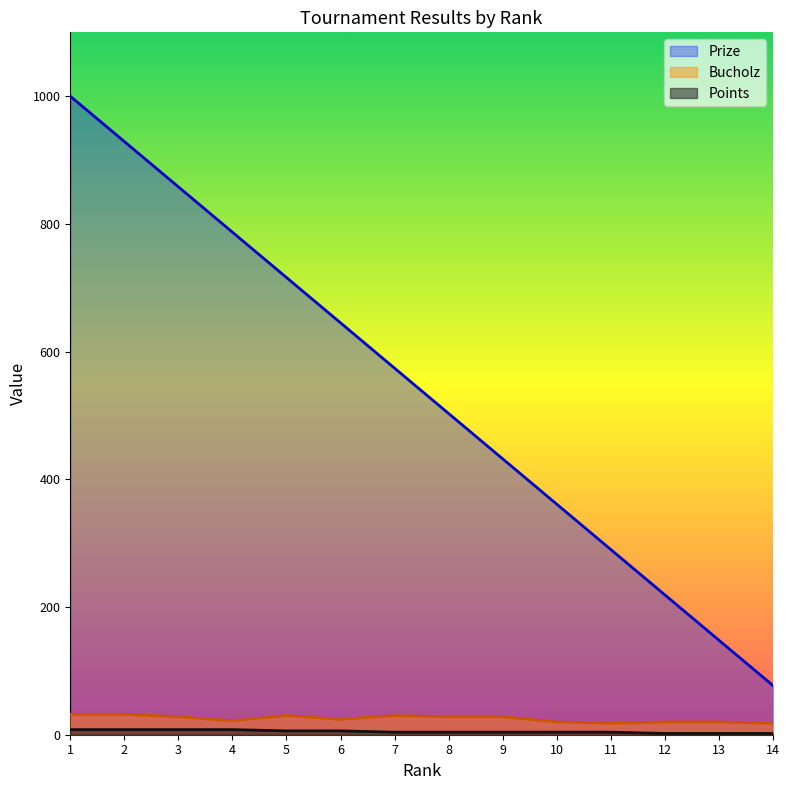

At 1, list the series in order from largest to smallest.

Prize, Bucholz, Points